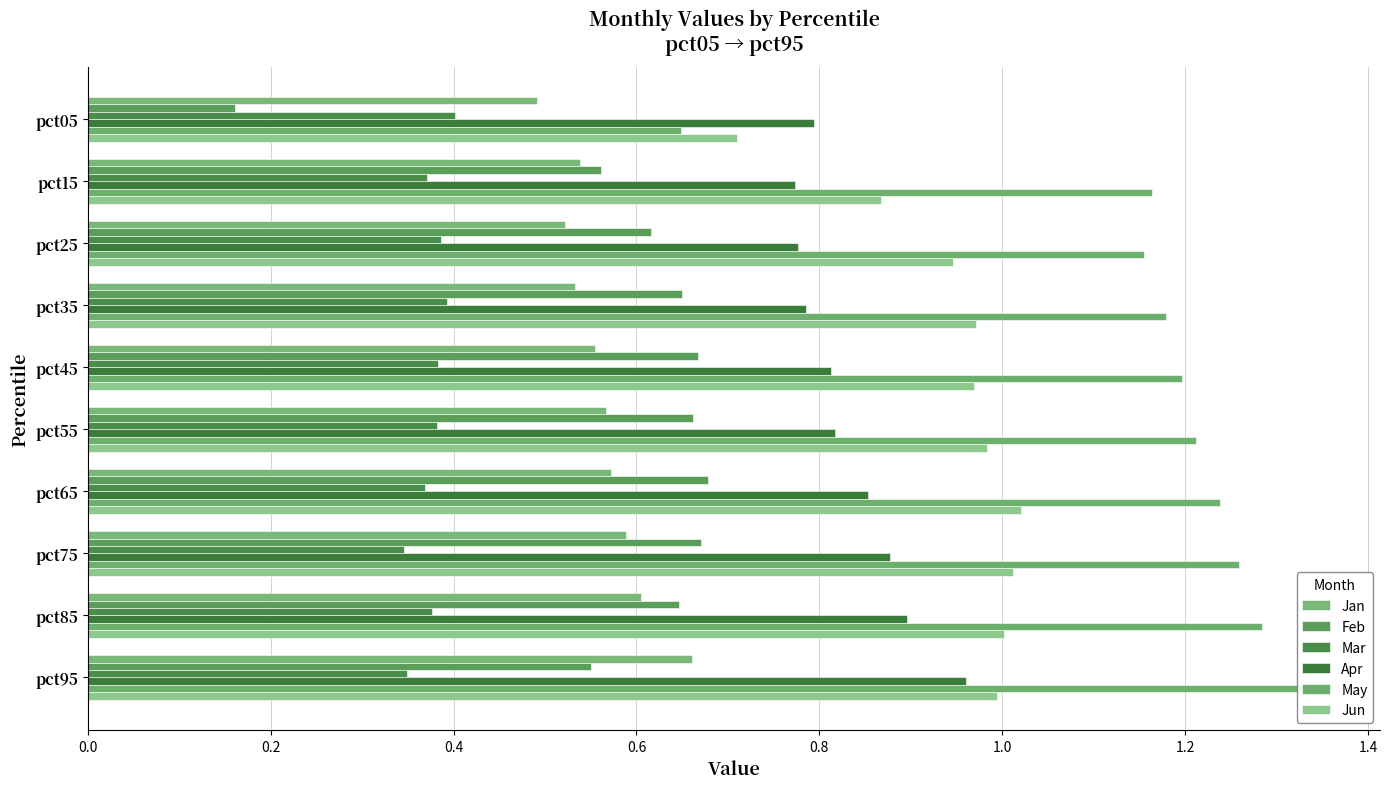

How many series are shown in this chart?

6